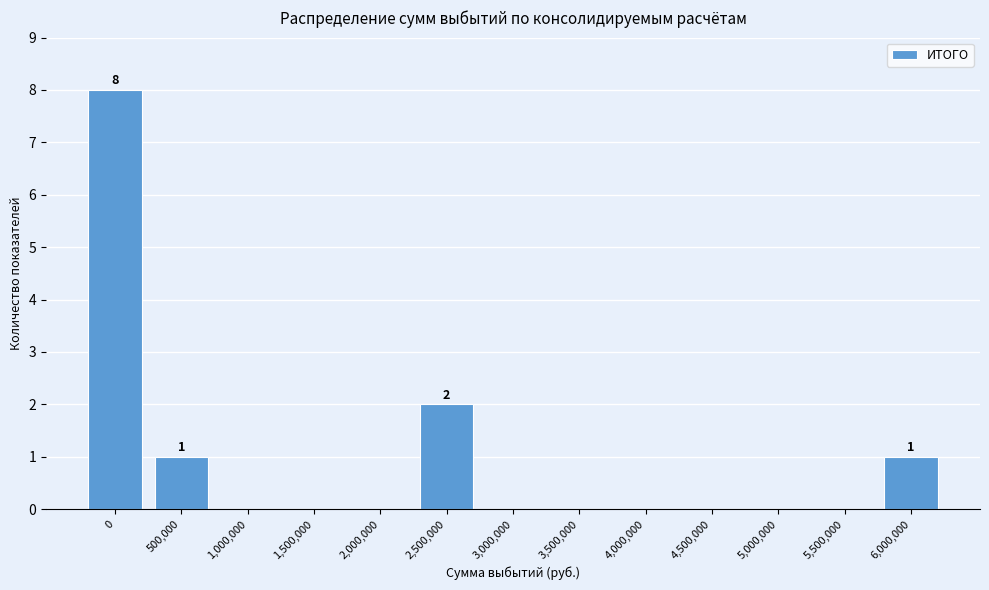

Reading left to right, extract all data points from this chart.

0=8	500,000=1	1,000,000=0	1,500,000=0	2,000,000=0	2,500,000=2	3,000,000=0	3,500,000=0	4,000,000=0	4,500,000=0	5,000,000=0	5,500,000=0	6,000,000=1